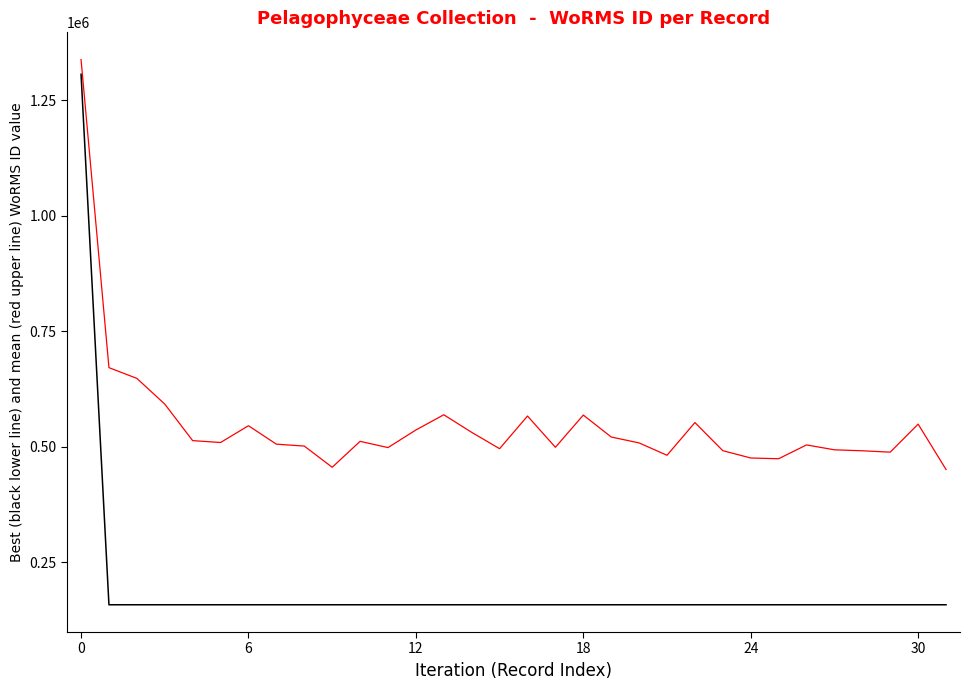

What is the maximum value shown in the chart?

1338070.4